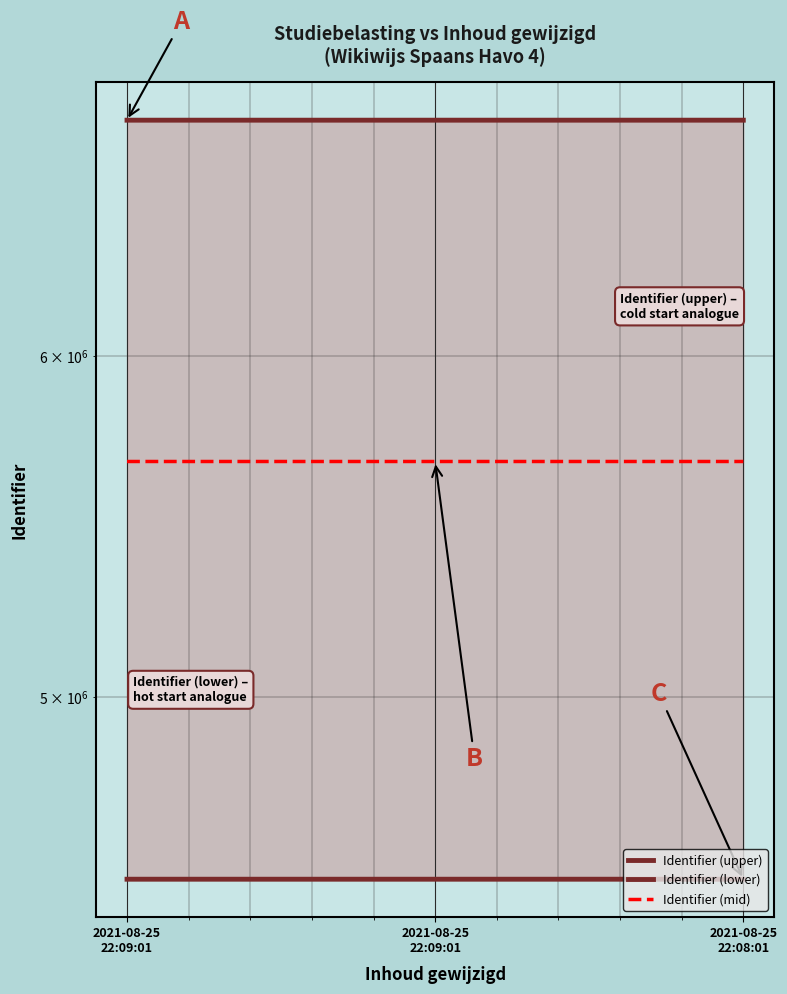

Where does the Identifier (upper) series first go above 6804065?

2021-08-25
22:08:01